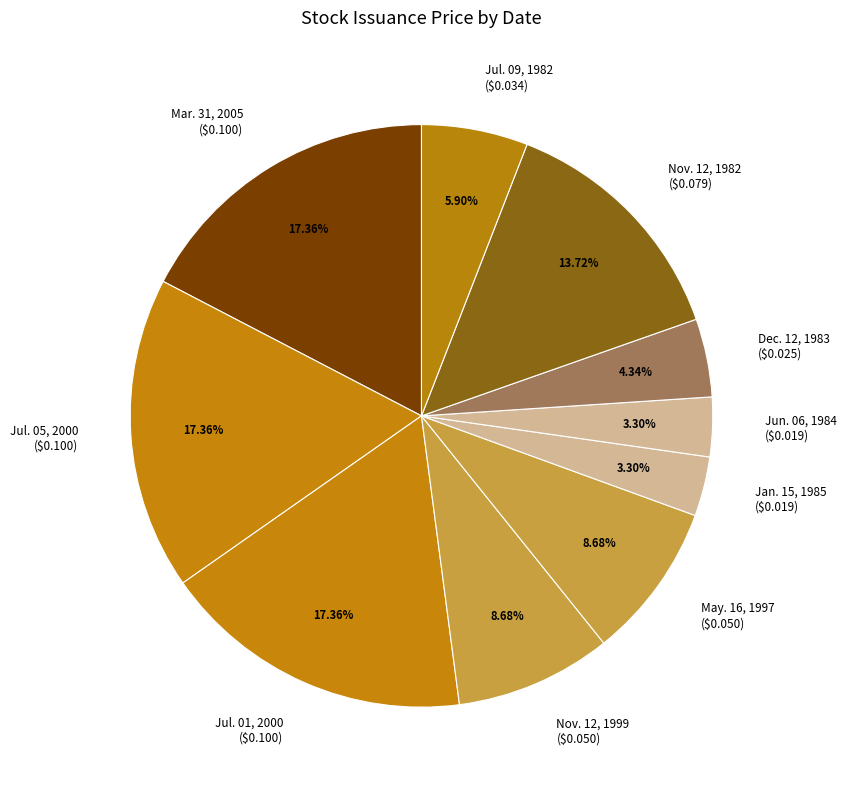

Is May. 16, 1997 ($0.050) the majority of the pie?

No